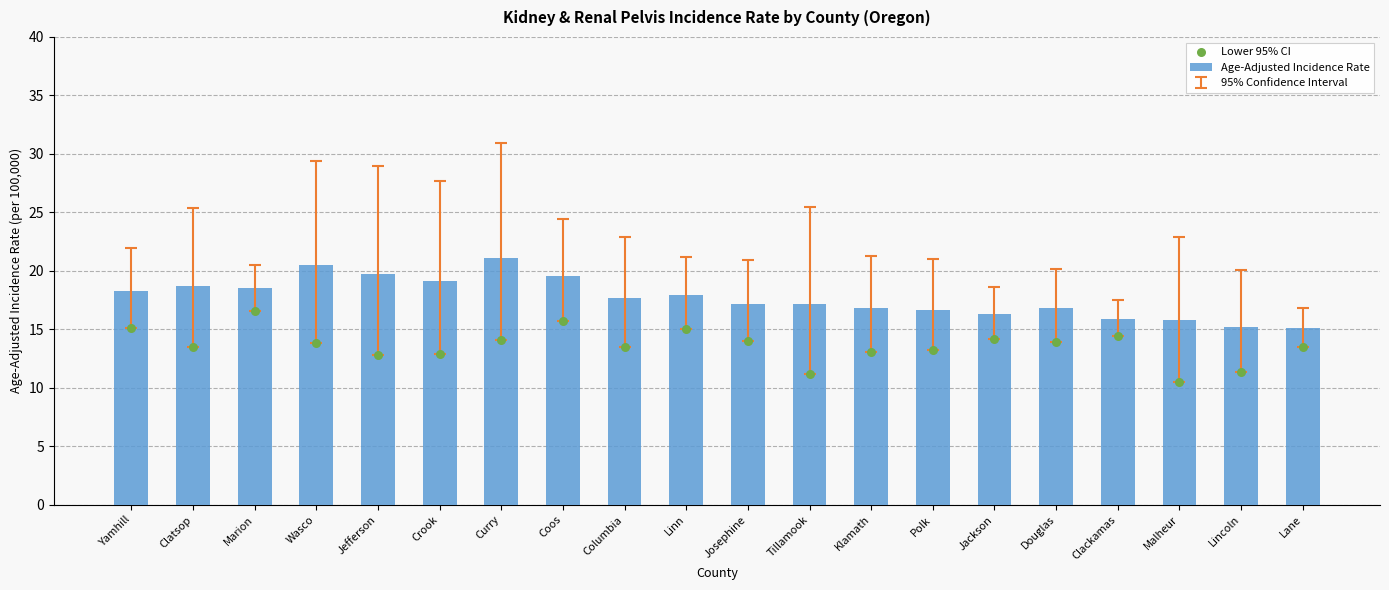

At how many categories does at least one series exceed 12?

20